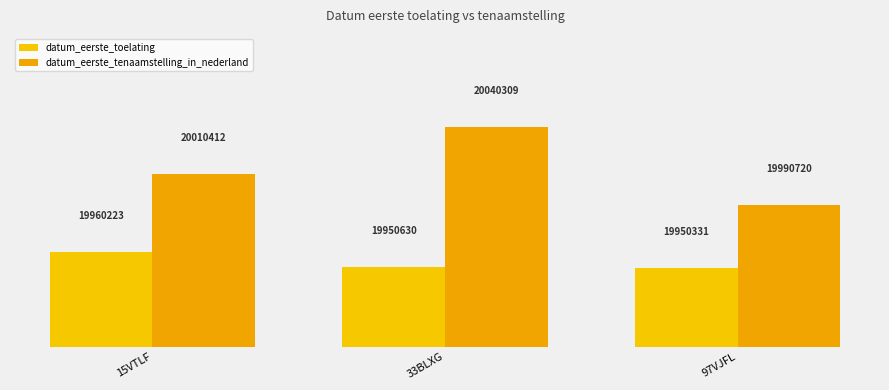

Rank the categories by datum_eerste_tenaamstelling_in_nederland value from highest to lowest.

33BLXG, 15VTLF, 97VJFL